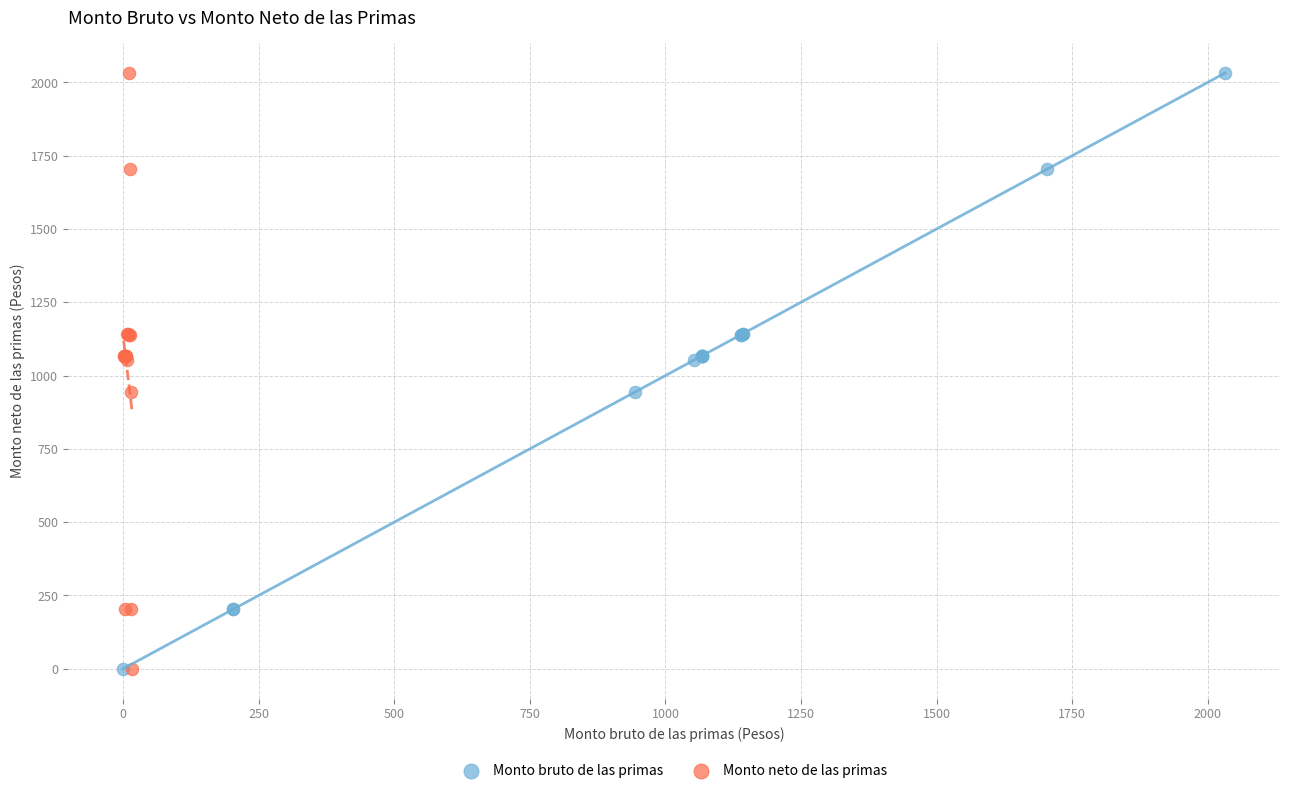

What are all the series names shown in the legend?

Monto bruto de las primas, Monto neto de las primas